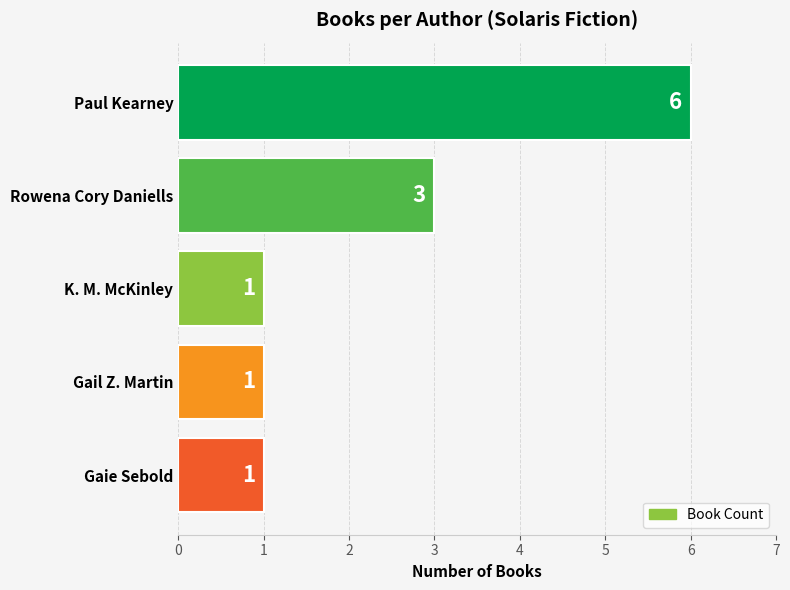

What is the change in value from Paul Kearney to Gaie Sebold?

-5